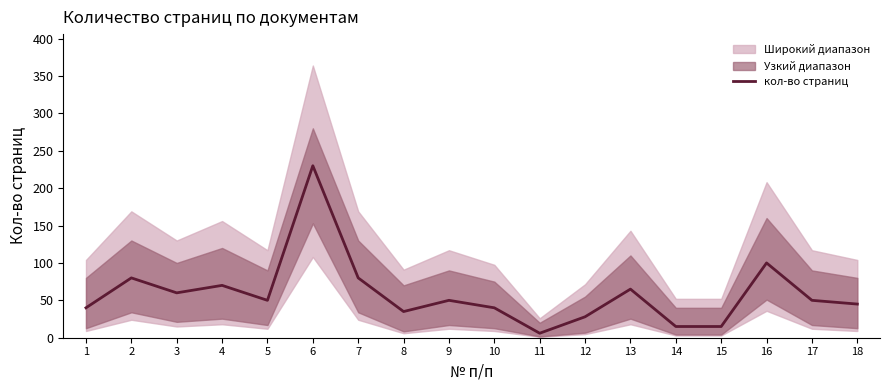

Is it true that the value at 6 is 230?

True